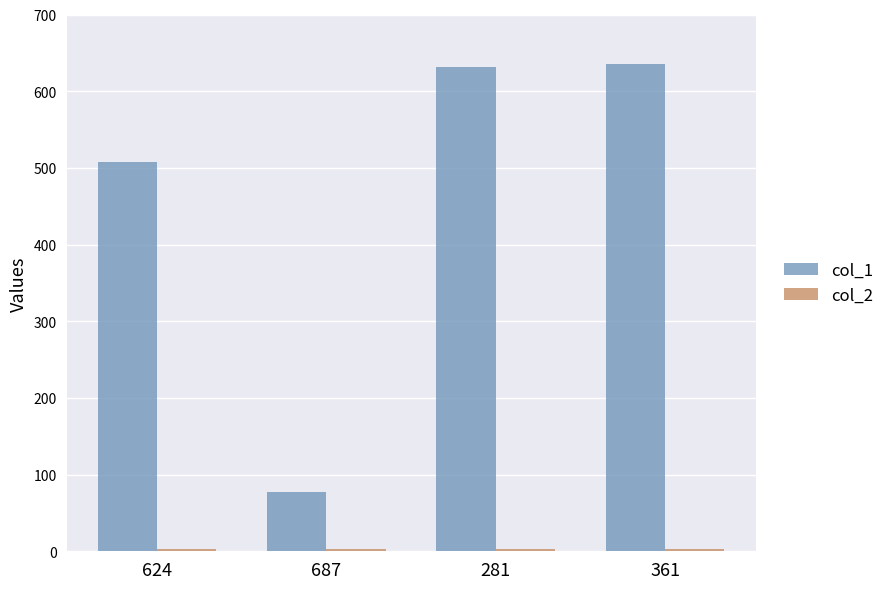

What is the highest value of the col_1 series?

635